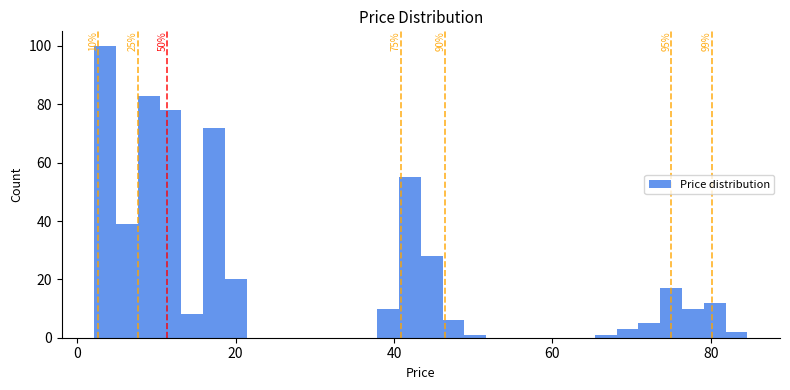

Read against the x-axis, roughly where is the centre of the tallest bar?

4